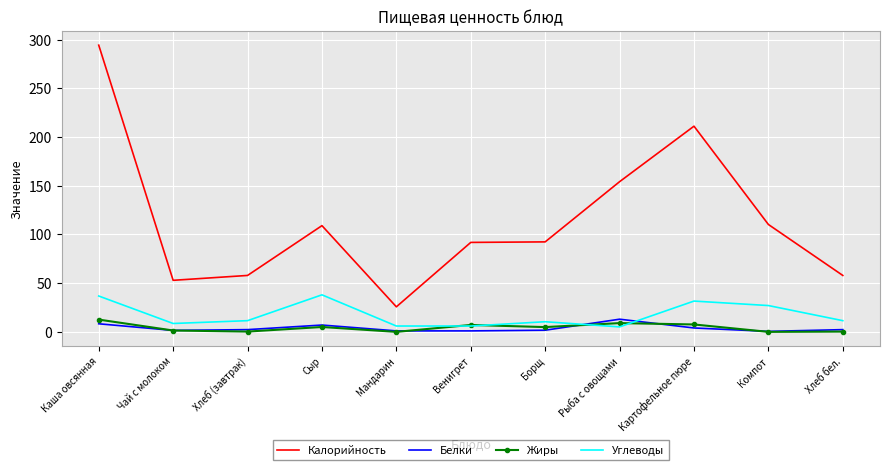

Which label corresponds to the largest value in the chart?

Каша овсянная